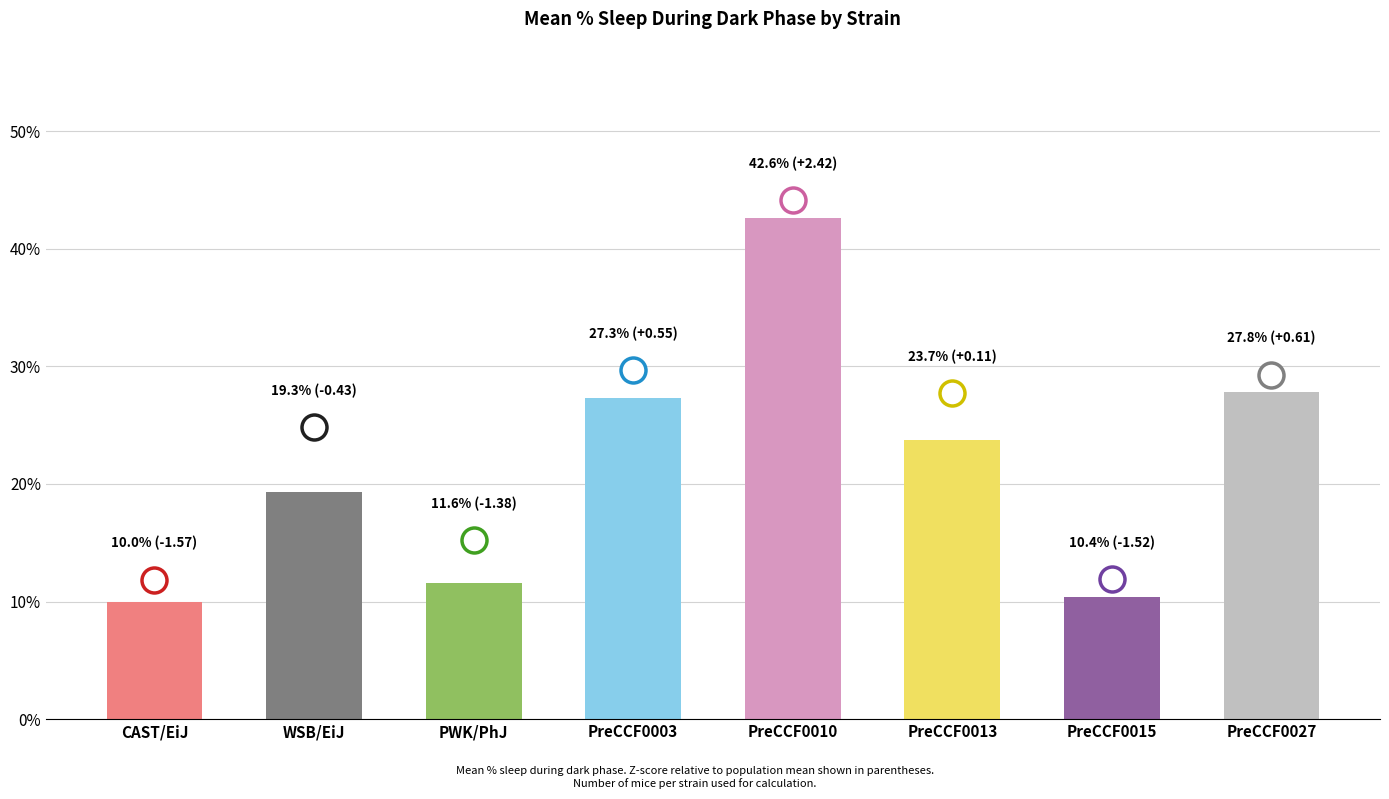

What is the ratio of the value at CAST/EiJ to the value at PreCCF0003?

0.4